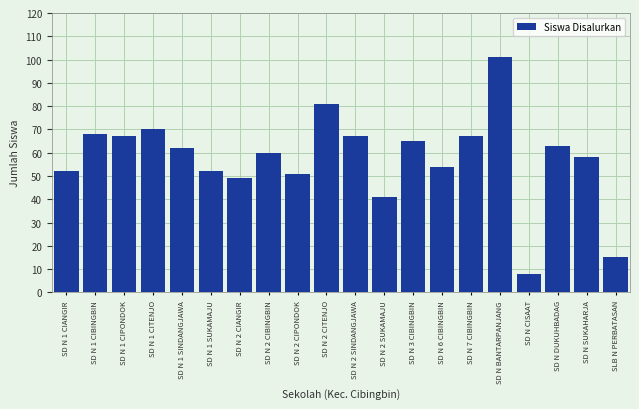

True or false: the data shows 62 at SD N 1 SINDANGJAWA.

True